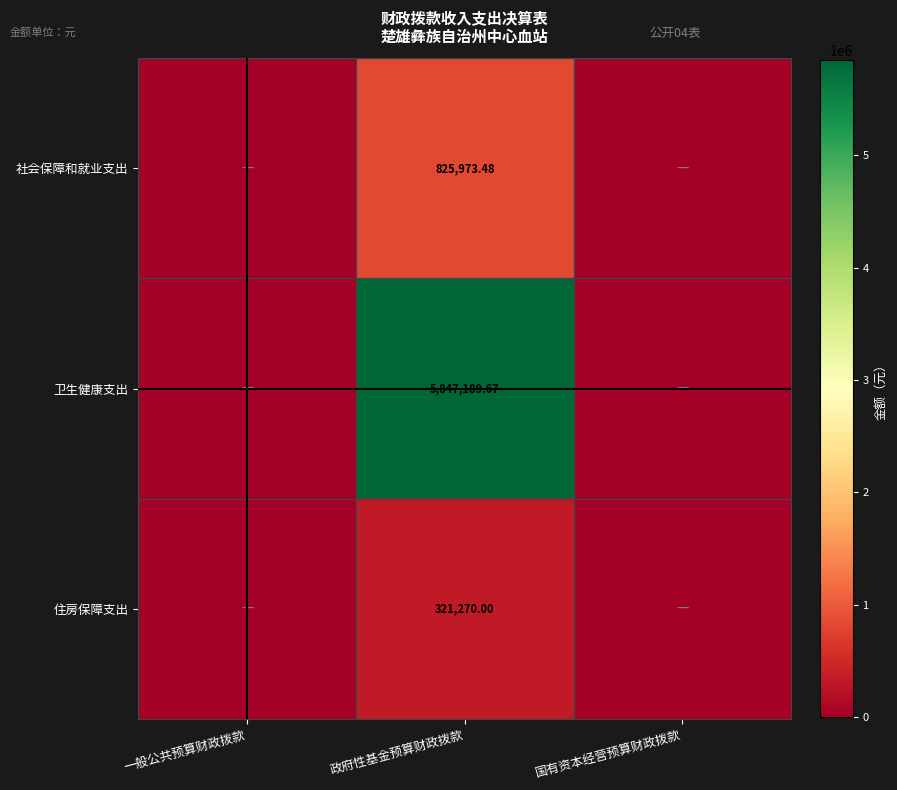

At which category does the chart reach its peak across all series?

政府性基金预算财政拨款